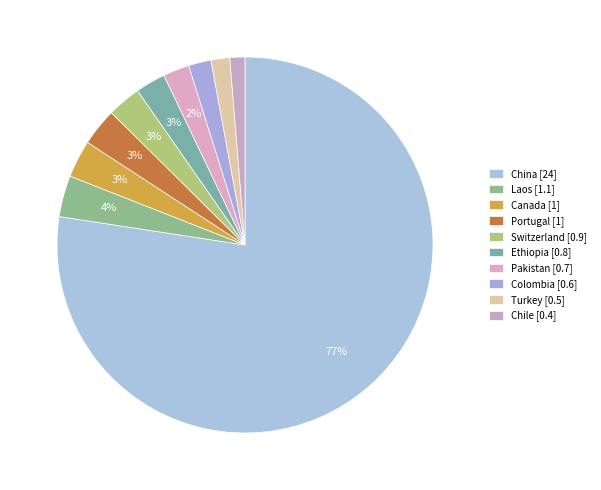

Count the number of slices in the pie.

10